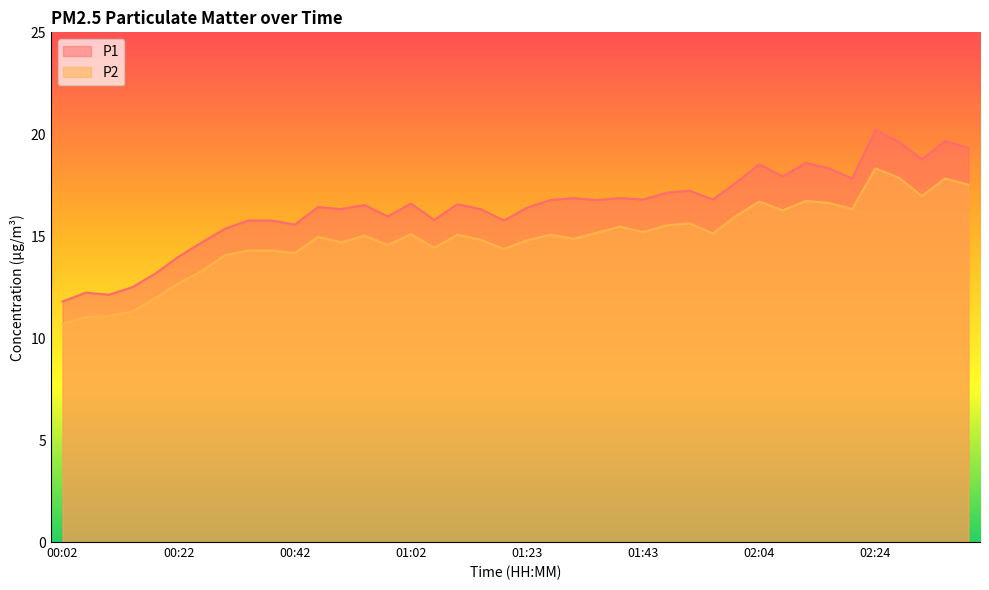

Rank the series by their maximum value, from lowest to highest.

P2, P1